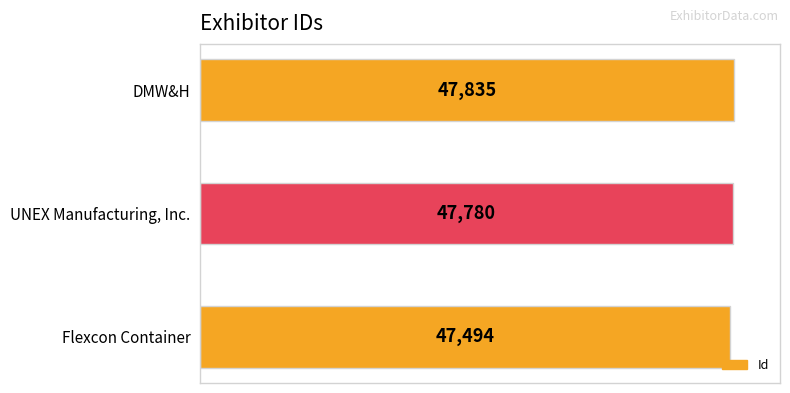

Are the bars horizontal?

Yes